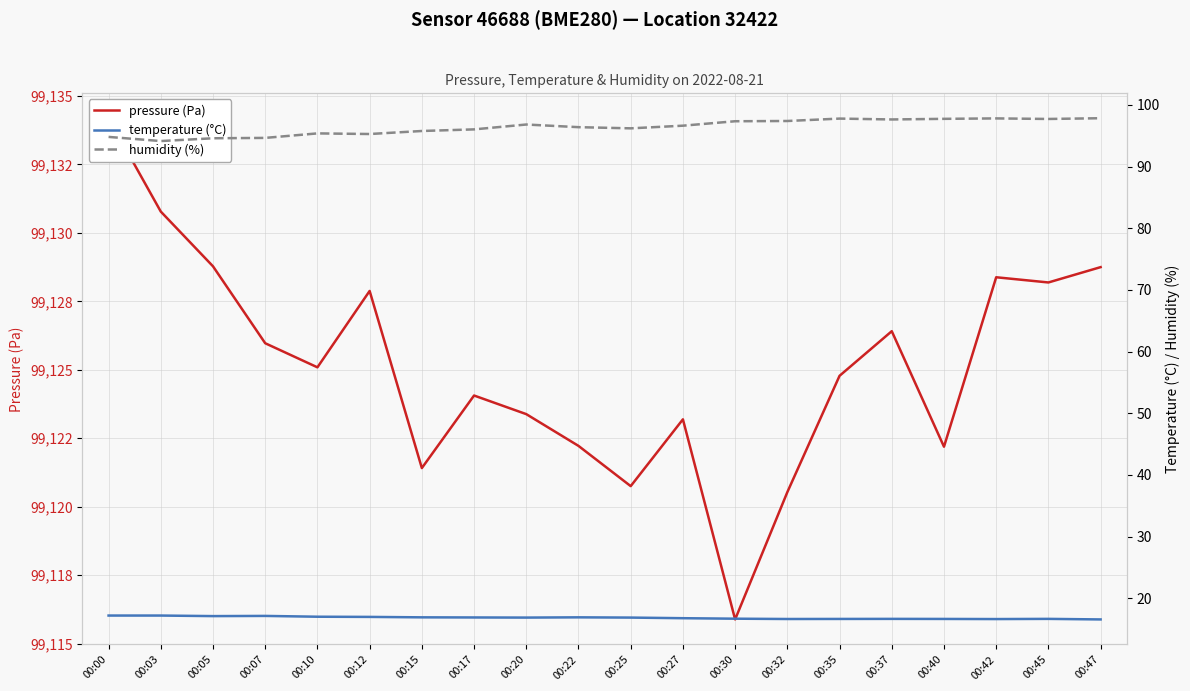

What is the highest value of the humidity (%) series?

97.8